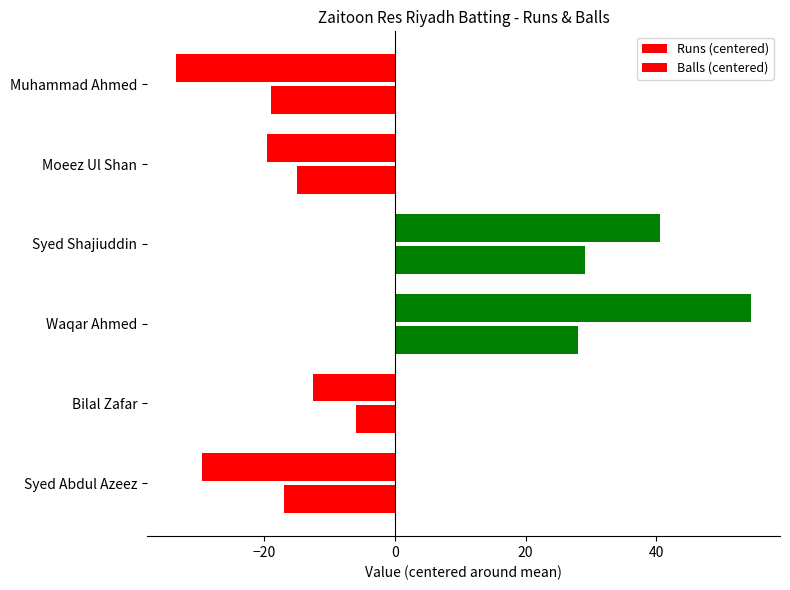

How many data points in Runs (centered) are above -12?

2